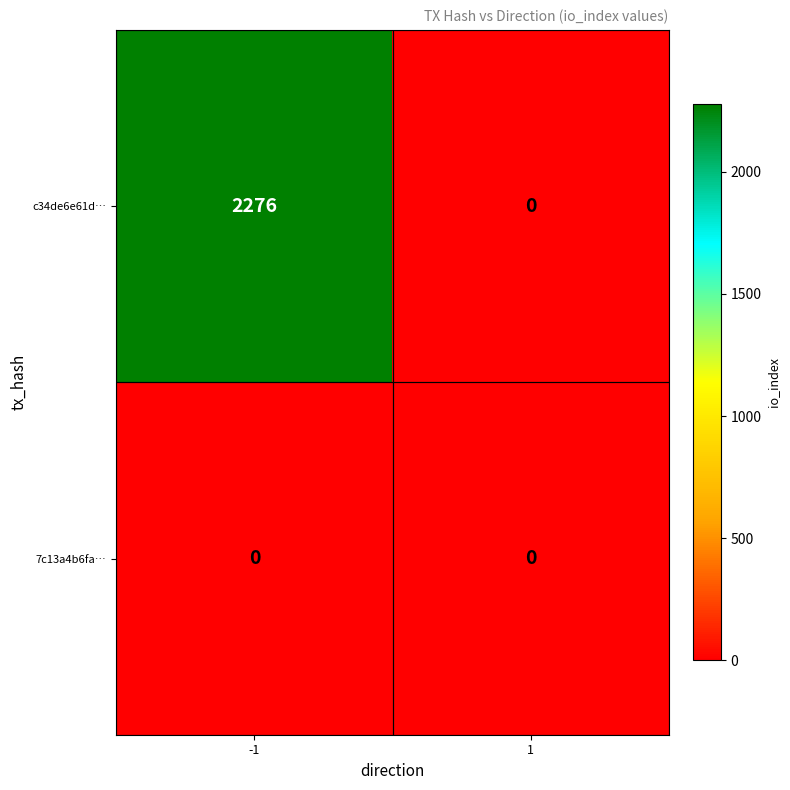

Rank the series at -1 from highest to lowest value.

c34de6e61d…, 7c13a4b6fa…